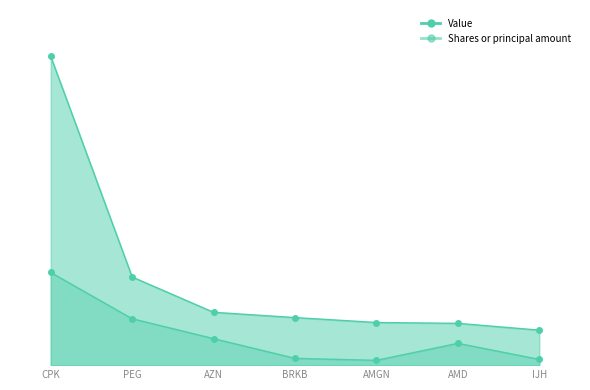

At how many categories does at least one series exceed 1774228?

1